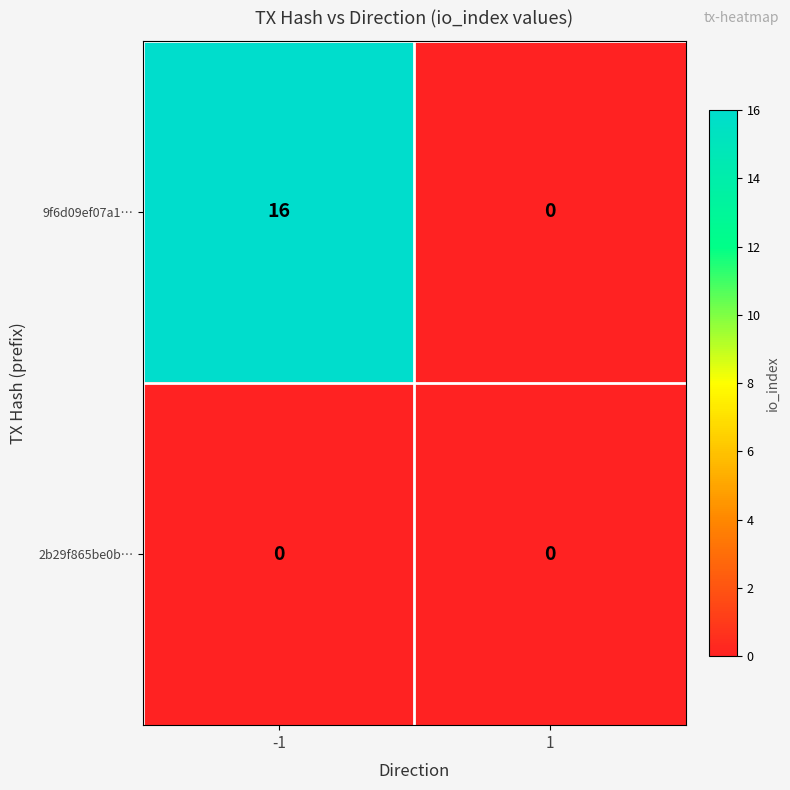

Is the value of 9f6d09ef07a1… at -1 greater than the value of 2b29f865be0b… at 1?

Yes